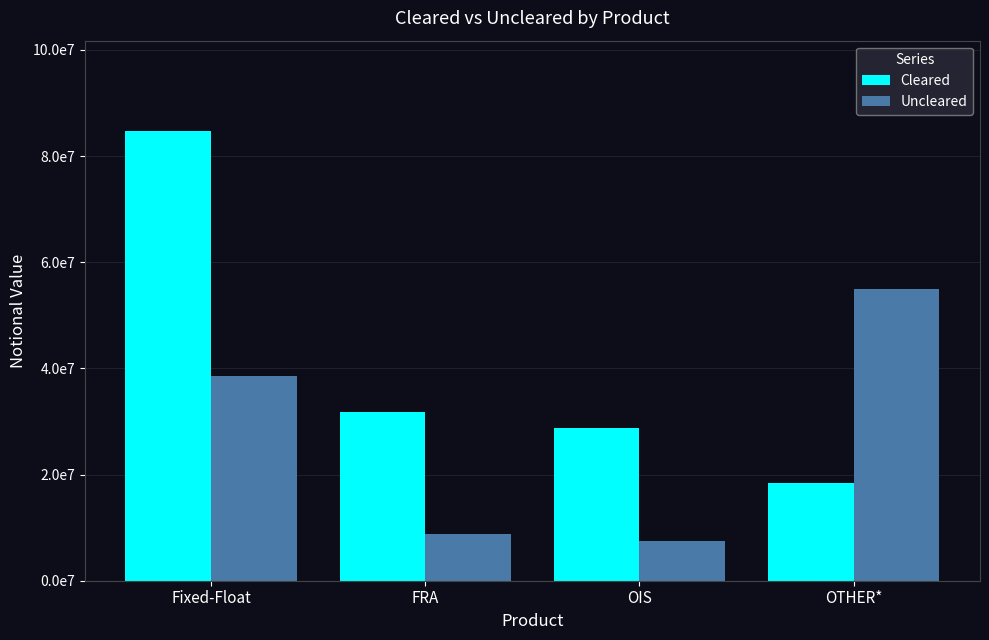

What is the approximate value of Uncleared at FRA, to the nearest 100?

8876100